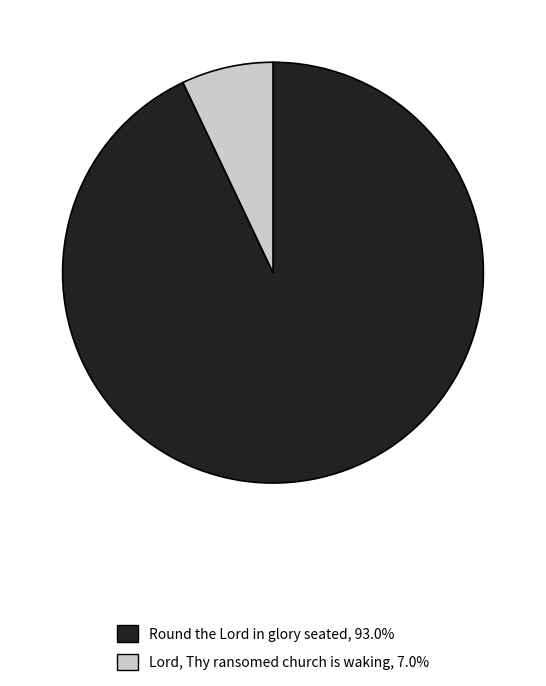

Count the number of slices in the pie.

2